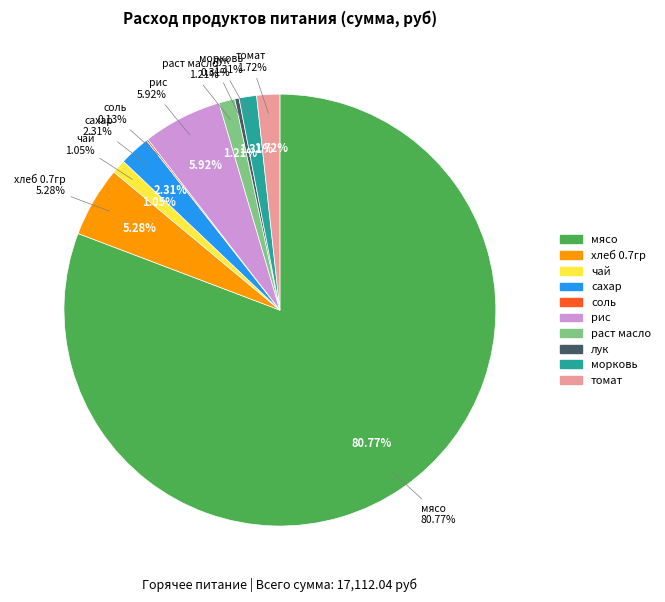

Which category has the smallest portion of the pie?

соль